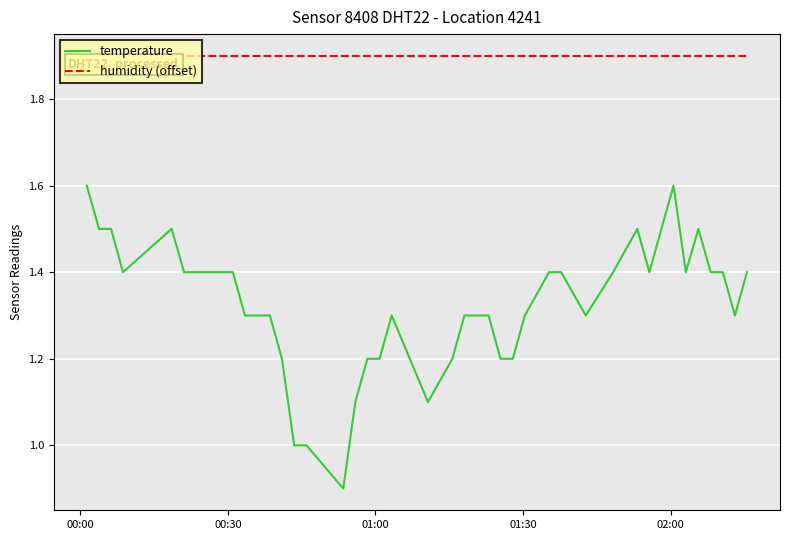

Rank the series by their maximum value, from highest to lowest.

humidity (offset), temperature